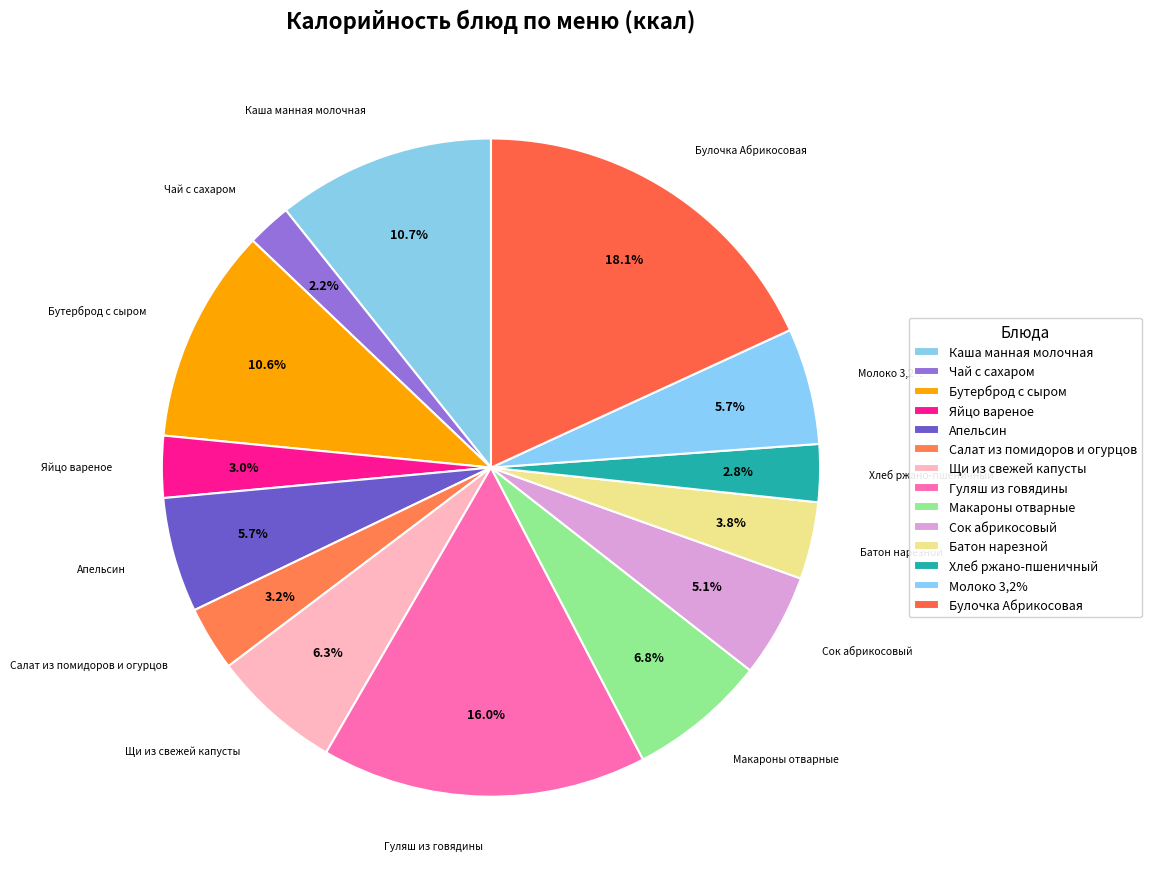

What is the smallest slice in the pie chart?

Чай с сахаром